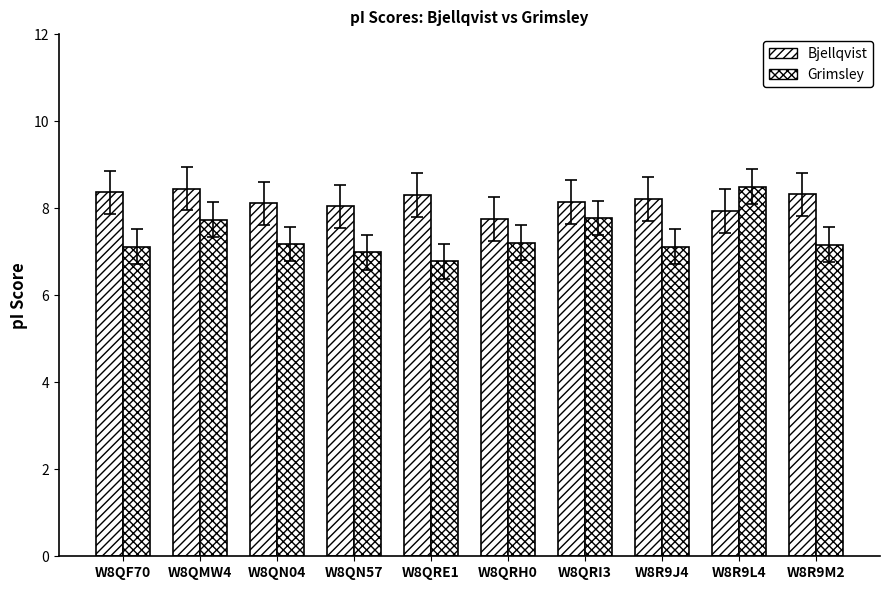

Reading left to right, what are all the values shown in this chart?

Bjellqvist: 8.4	8.4	8.1	8.0	8.3	7.7	8.1	8.2	7.9	8.3
Grimsley: 7.1	7.7	7.2	7.0	6.8	7.2	7.8	7.1	8.5	7.2